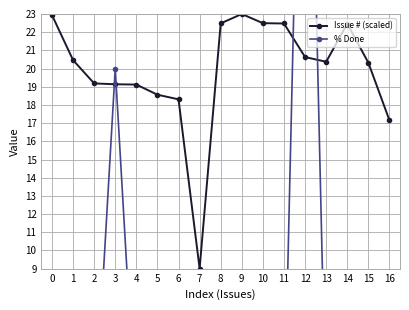

True or false: % Done has a value of 0.0 at 15.

True